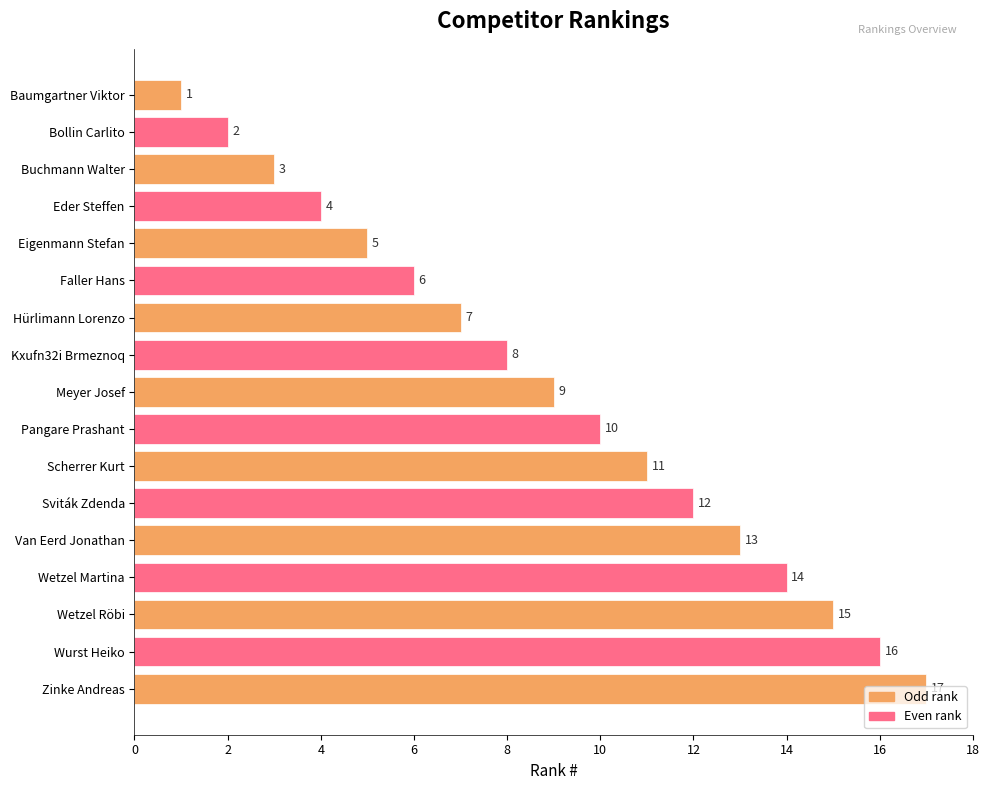

What is the change in value from Kxufn32i Brmeznoq to Wetzel Röbi?

+7